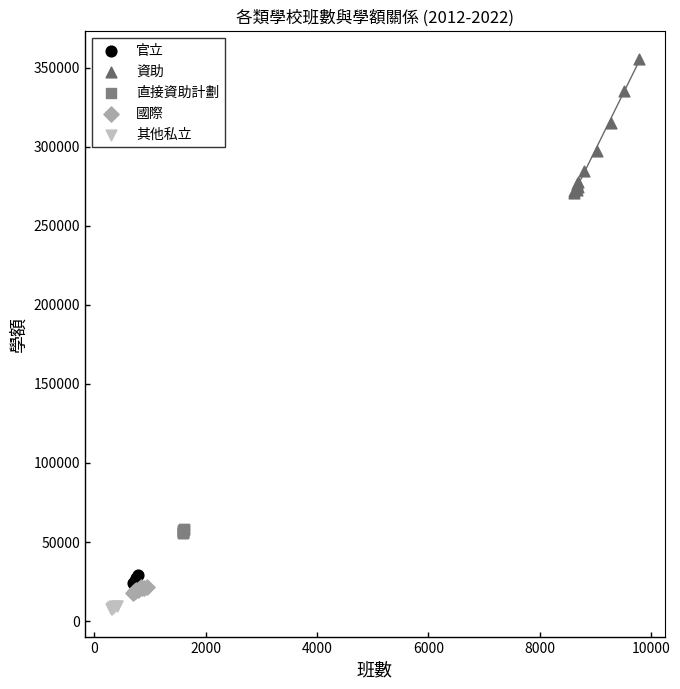

Which series contains the highest Y value?

資助